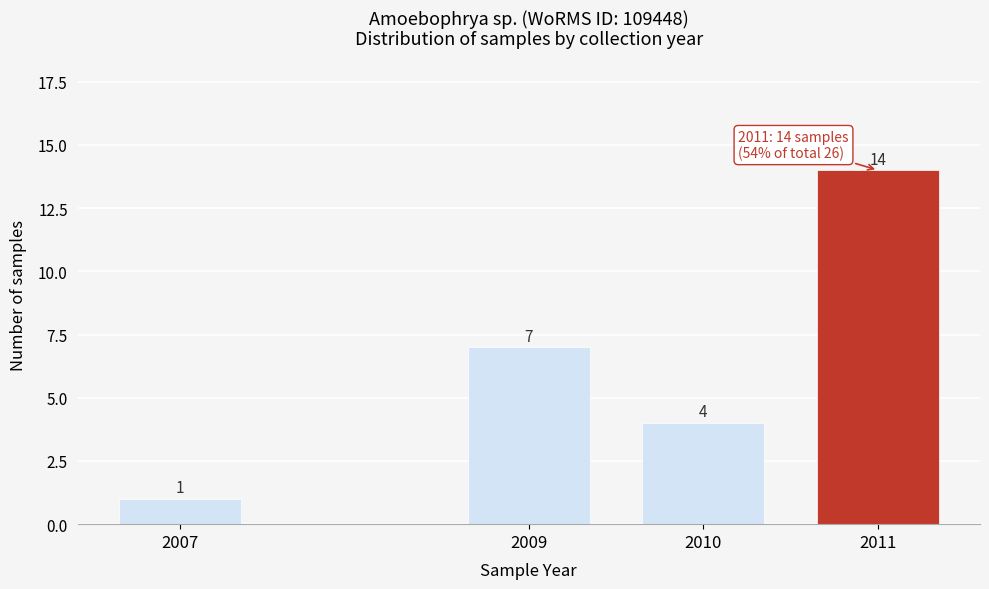

Reading left to right, list all the values displayed in this chart.

1	7	4	14